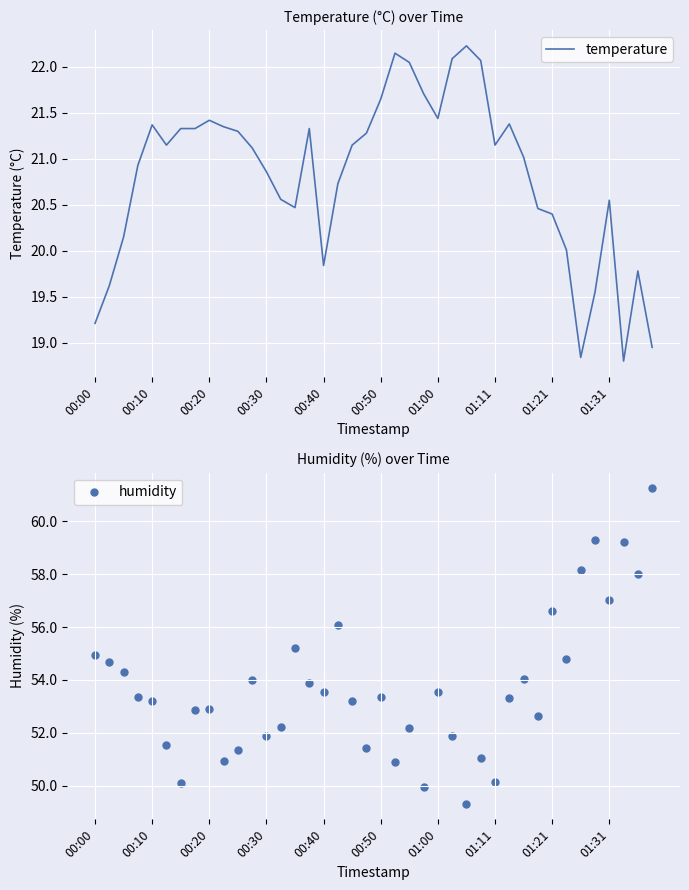

Which series reaches the minimum Y coordinate?

temperature